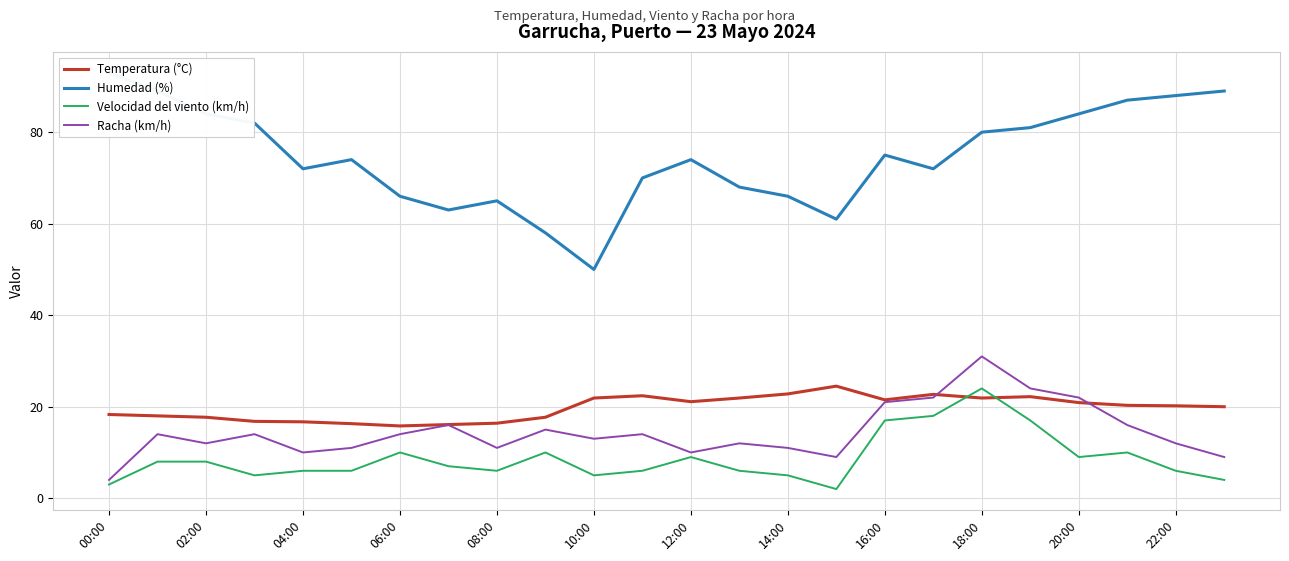

The value of Racha (km/h) at 10:00 is 13.0. True or false?

True